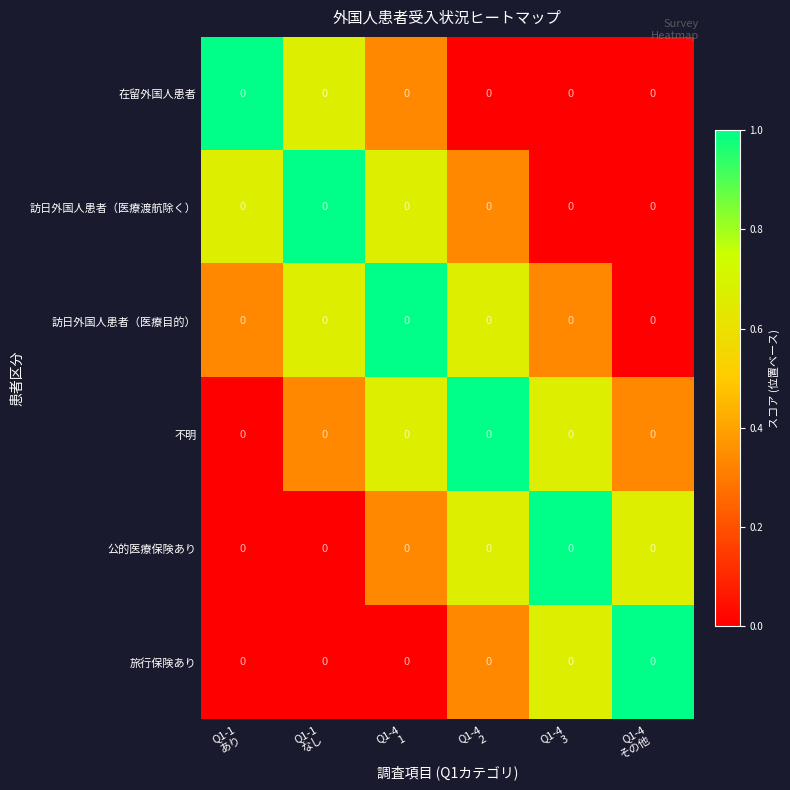

Where is 不明 nearest to the value 0?

Q1-1 あり